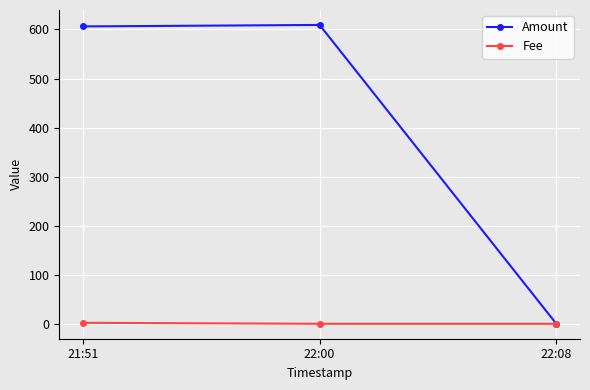

What is the difference between the maximum and minimum values in the Amount series?

608